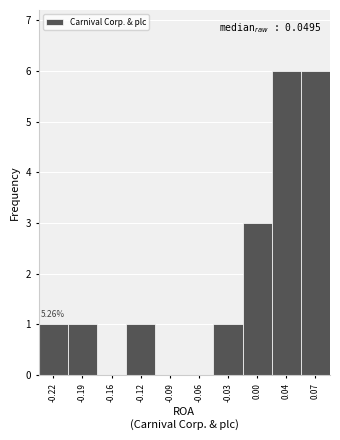

Between -0.06 and 0.04, which is larger?

0.04